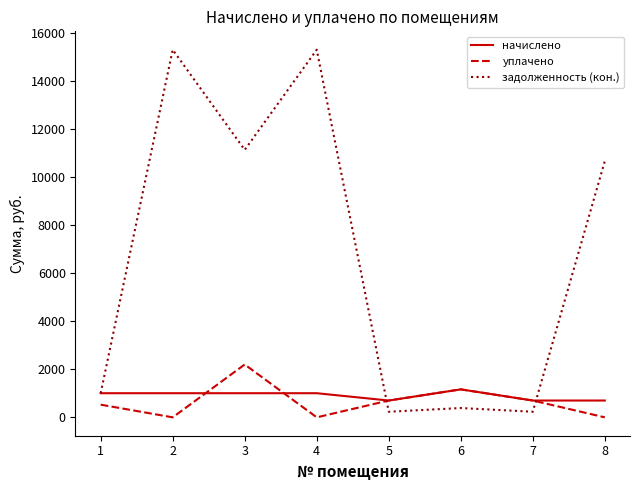

Rank the series at 3 from lowest to highest value.

начислено, уплачено, задолженность (кон.)